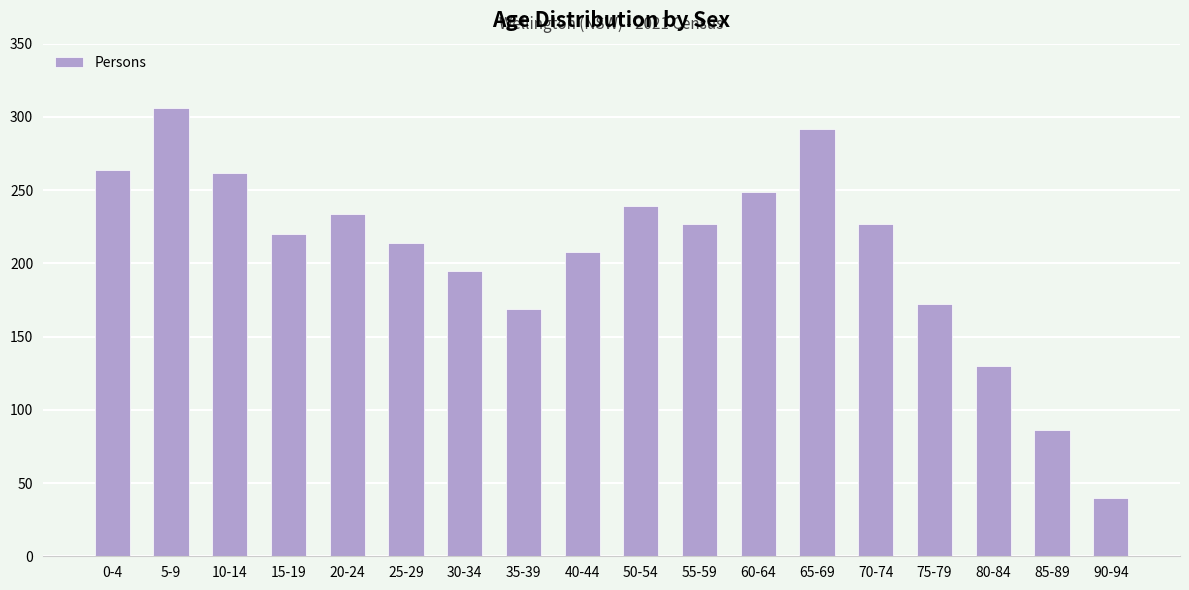

What is the label of the 4th bar from the left?

15-19